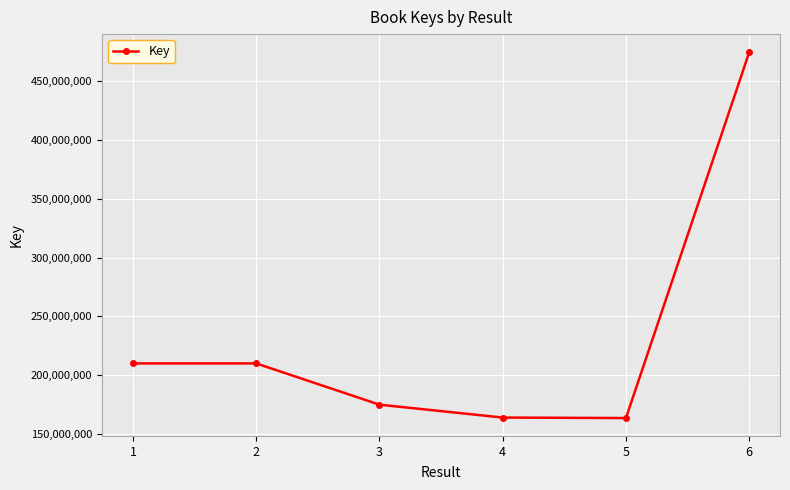

Count the number of categories in the chart.

6